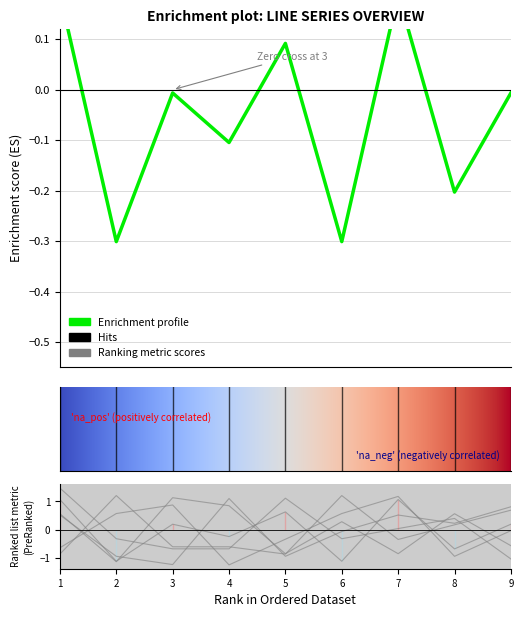

How many series are shown in this chart?

6